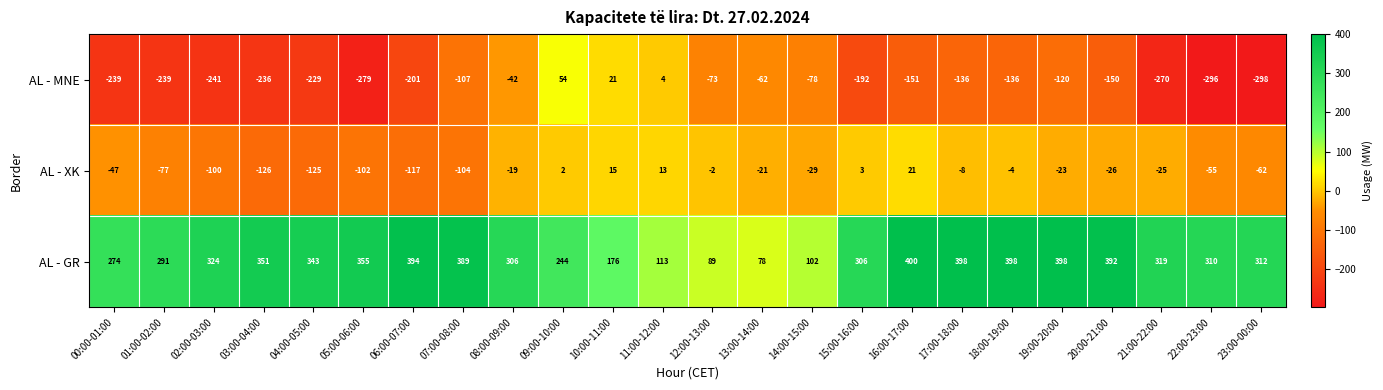

At which category does the chart reach its peak across all series?

16:00-17:00